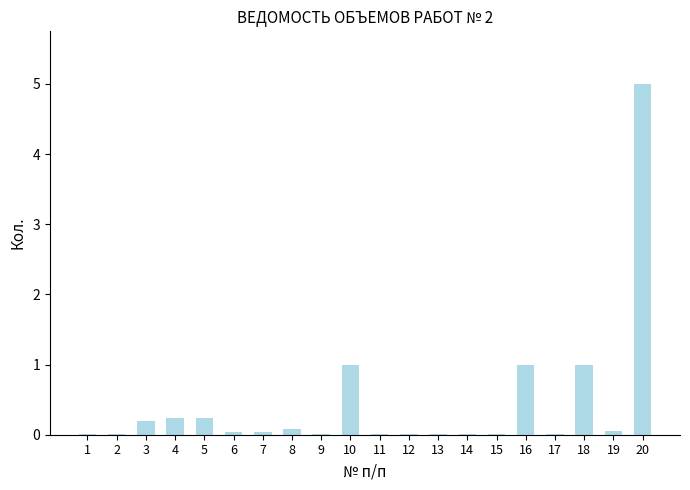

Which category has the highest value across all series?

20